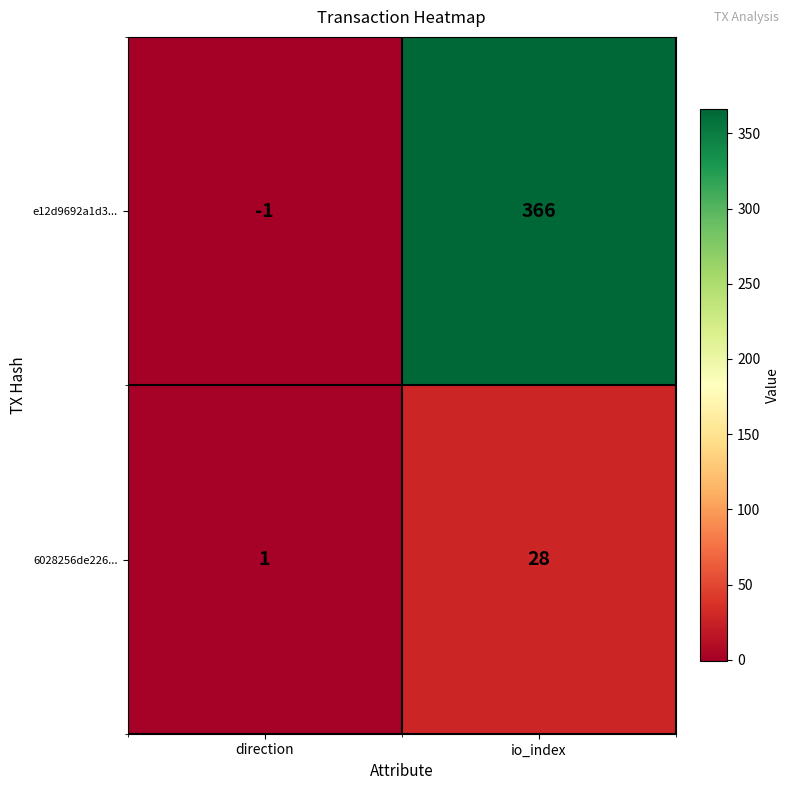

How many data points does each series have?

2